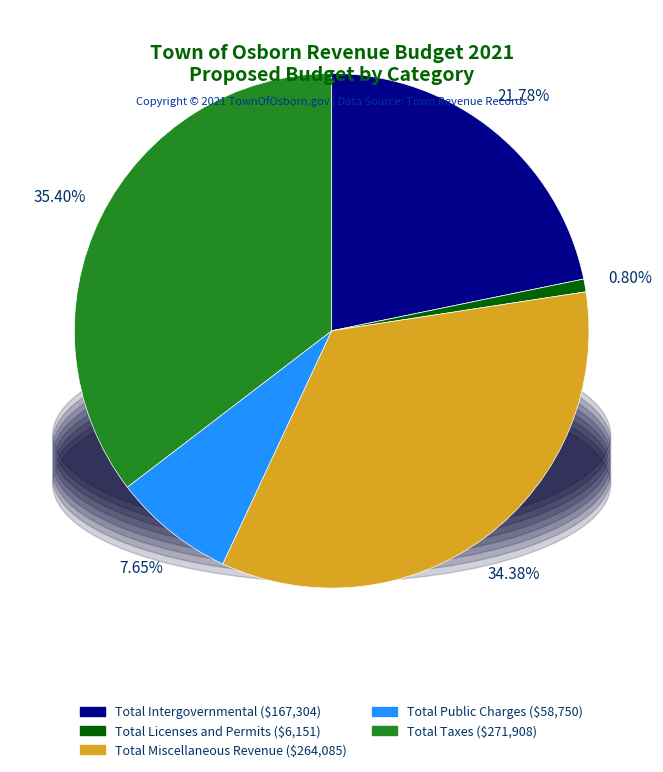

To the nearest percent, what is the combined percentage of Total Taxes and Total Licenses and Permits?

36%